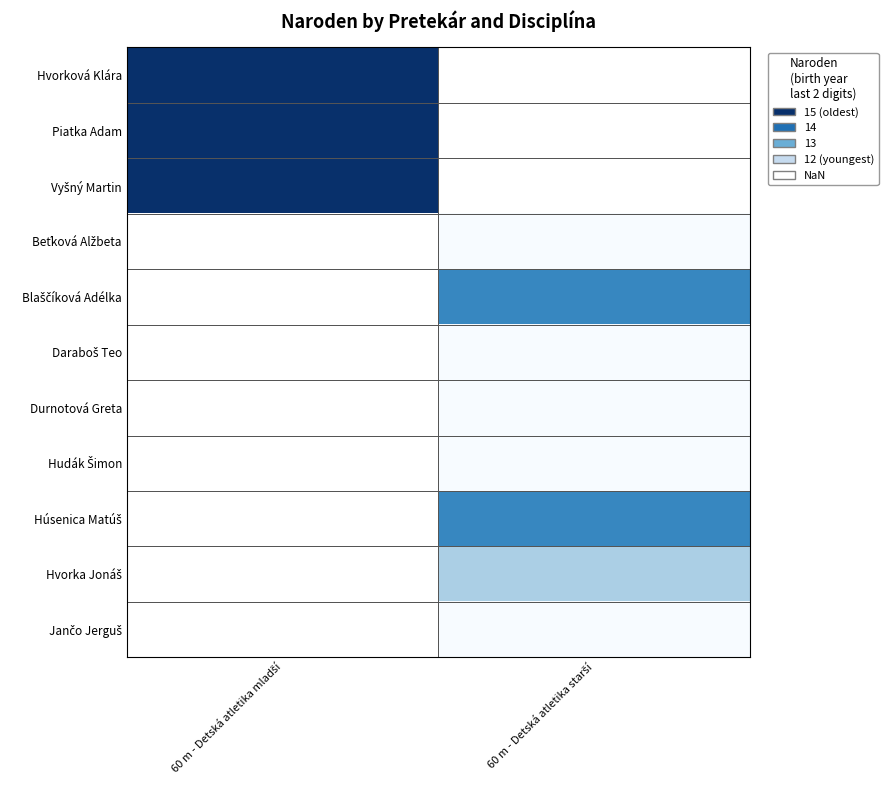

Where is Hvorková Klára nearest to the value 15?

60 m - Detská atletika mladší